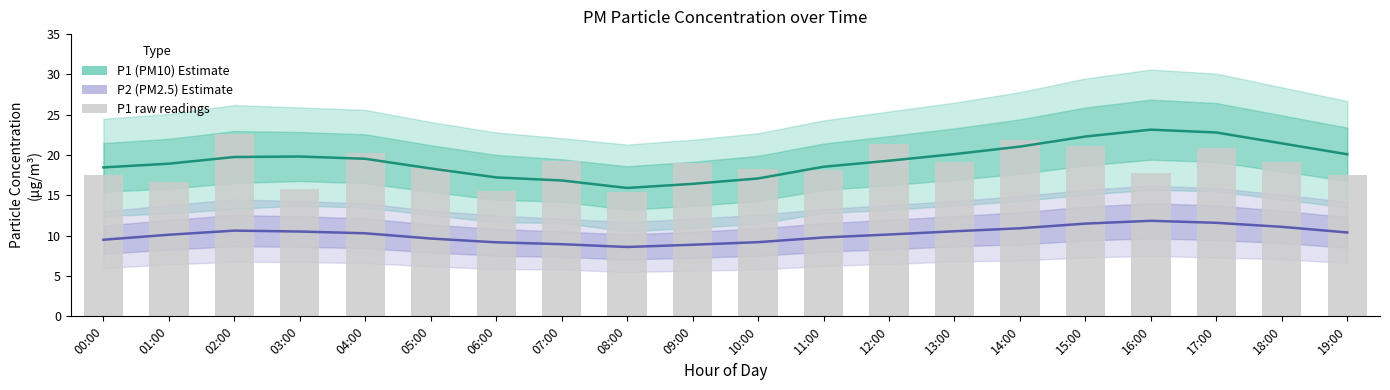

Reading left to right, what are all the values shown in this chart?

P1 (PM10): 18.5	18.9	19.8	19.8	19.5	18.3	17.2	16.9	15.9	16.4	17.1	18.6	19.3	20.1	21.1	22.3	23.1	22.8	21.4	20.1
P2 (PM2.5): 9.5	10.1	10.6	10.5	10.3	9.7	9.2	8.9	8.6	8.9	9.2	9.8	10.2	10.6	10.9	11.5	11.8	11.6	11.1	10.4
P1 raw: 17.5	16.6	22.6	15.8	20.3	18.4	15.6	19.3	15.4	19.1	18.2	18.1	21.3	19.1	21.9	21.1	17.8	20.8	19.1	17.5